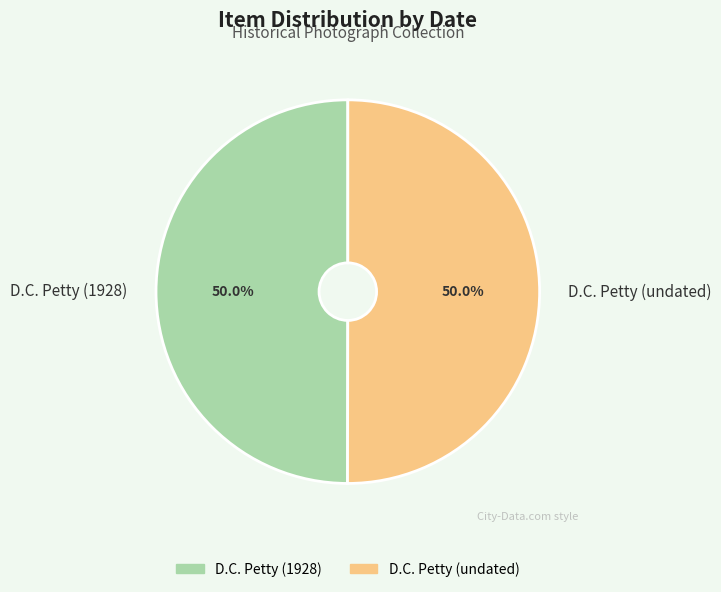

To the nearest percent, what percentage of the pie is D.C. Petty (undated)?

50%